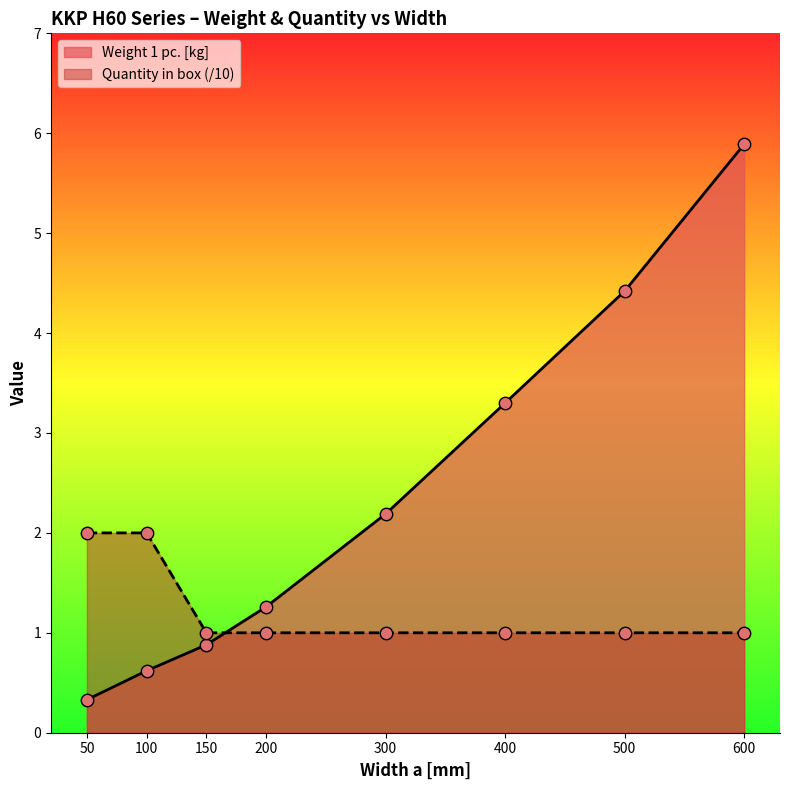

Is the value of Weight 1 pc. [kg] at 300 greater than the value of Quantity in box at 400?

Yes